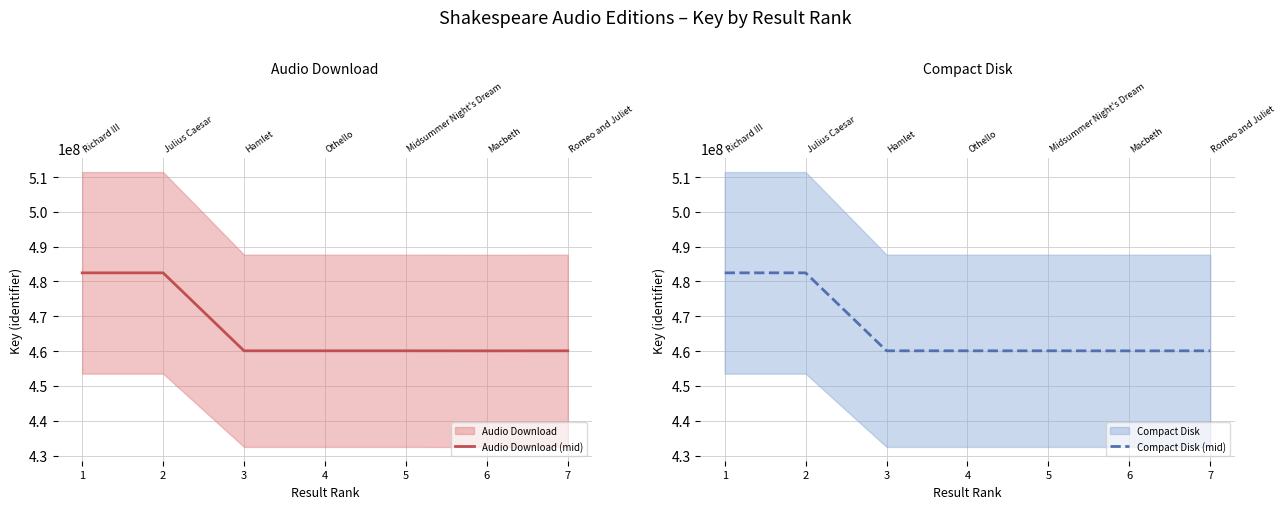

At which category does the chart reach its minimum across all series?

6